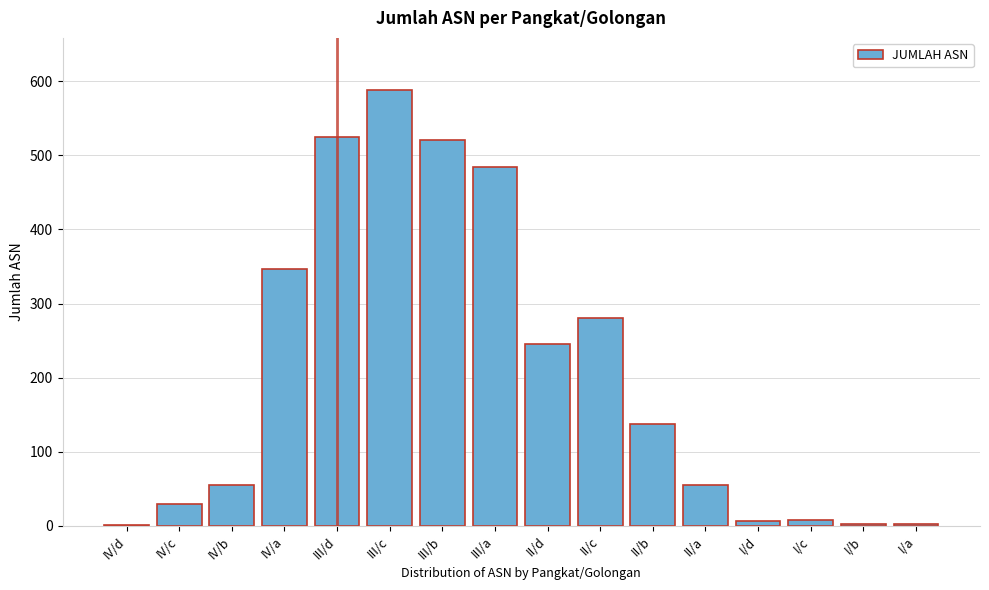

The chart shows a value of 521 at III/b. True or false?

True